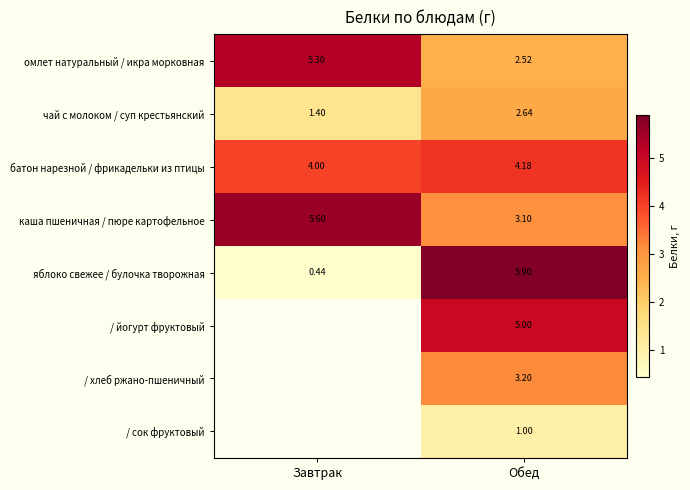

What is the spread (max minus min) of values at Завтрак?

5.2